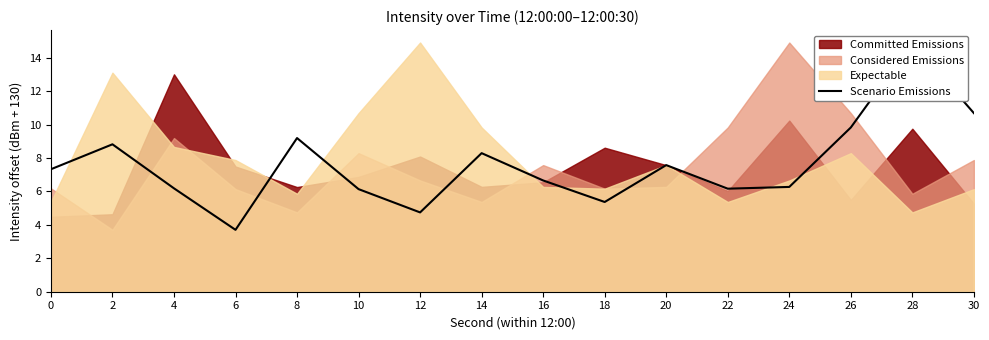

Reading left to right, extract all data points from this chart.

0=7.3	2=8.8	4=6.2	6=3.7	8=9.2	10=6.1	12=4.7	14=8.3	16=6.7	18=5.4	20=7.6	22=6.2	24=6.3	26=9.8	28=14.9	30=10.7